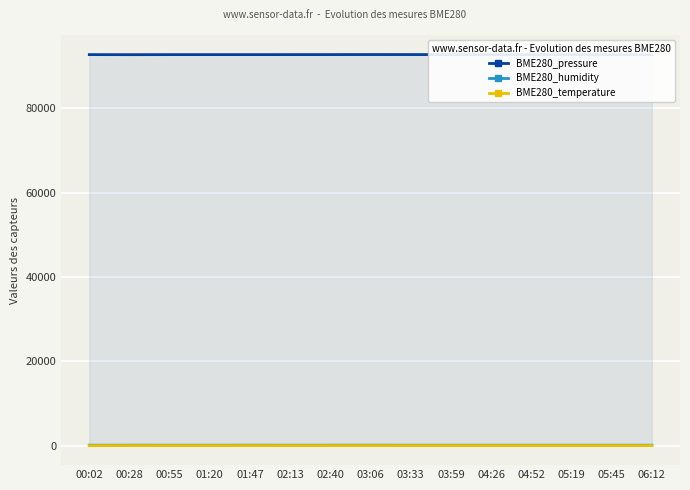

At how many categories does at least one series exceed 72288?

15